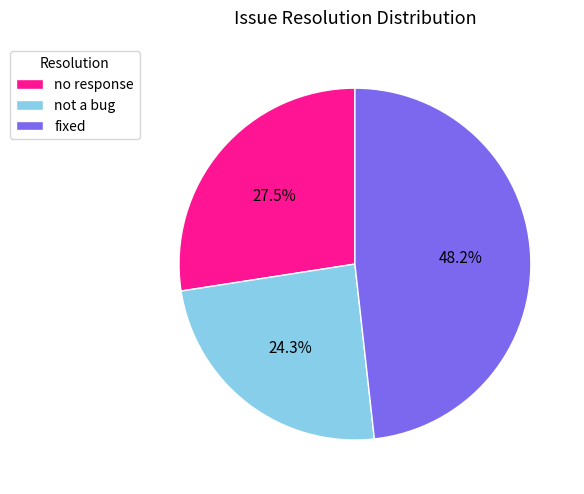

To the nearest percent, what portion does not a bug represent?

24%